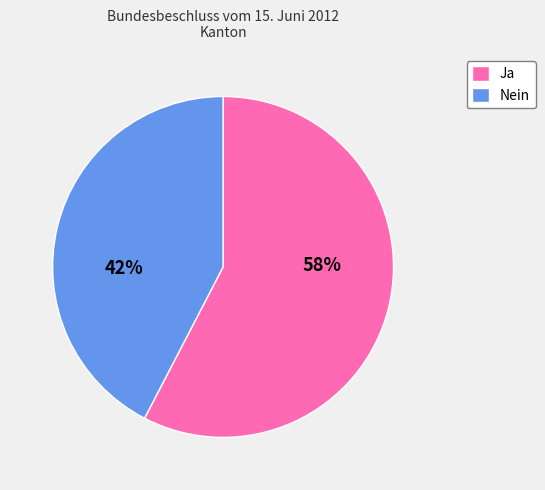

To the nearest percent, what is the average slice percentage?

50%